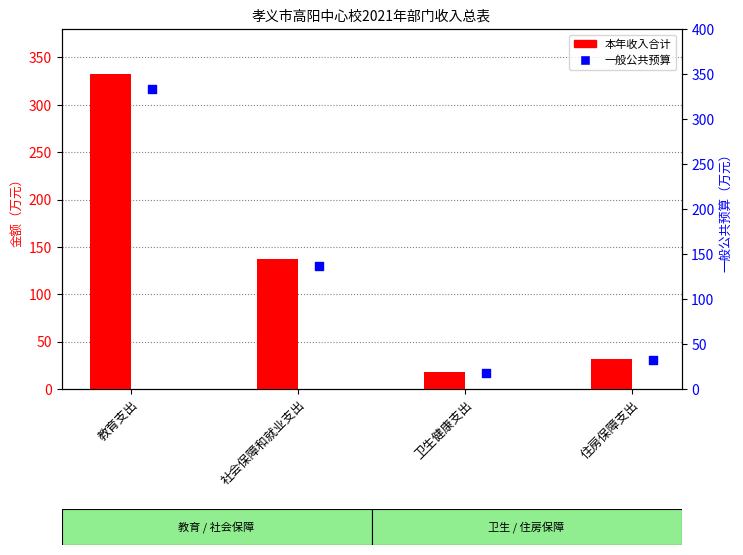

Which series reaches the maximum Y coordinate?

本年收入合计